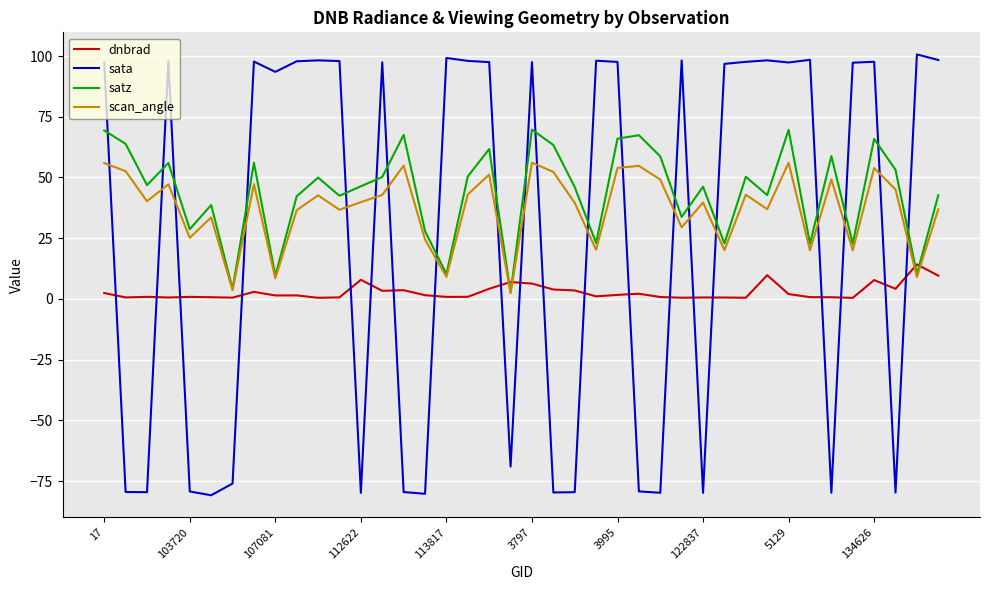

True or false: scan_angle and sata intersect in this chart.

True